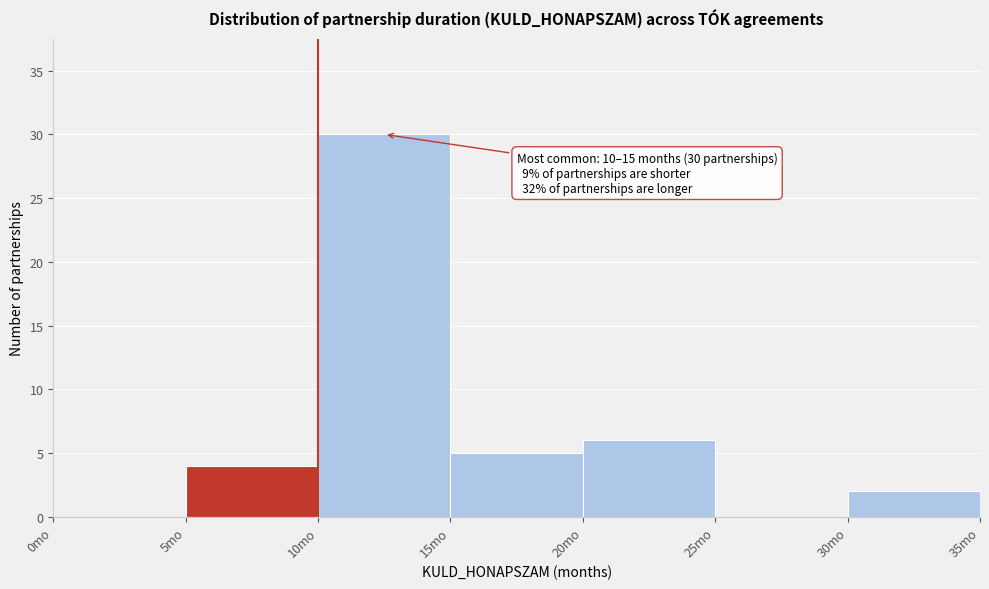

Over which range of the x-axis is the bar tallest?

10 to 15